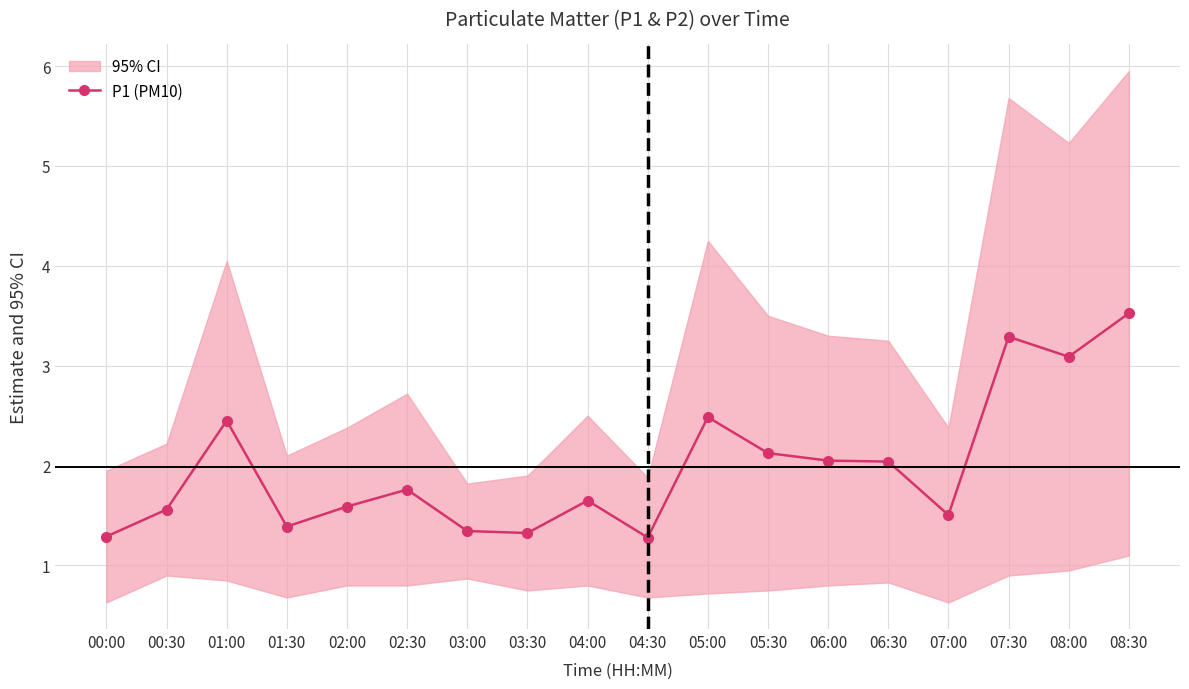

Reading right to left, extract all data points from this chart.

3.5	3.1	3.3	1.5	2.0	2.0	2.1	2.5	1.3	1.7	1.3	1.3	1.8	1.6	1.4	2.5	1.6	1.3